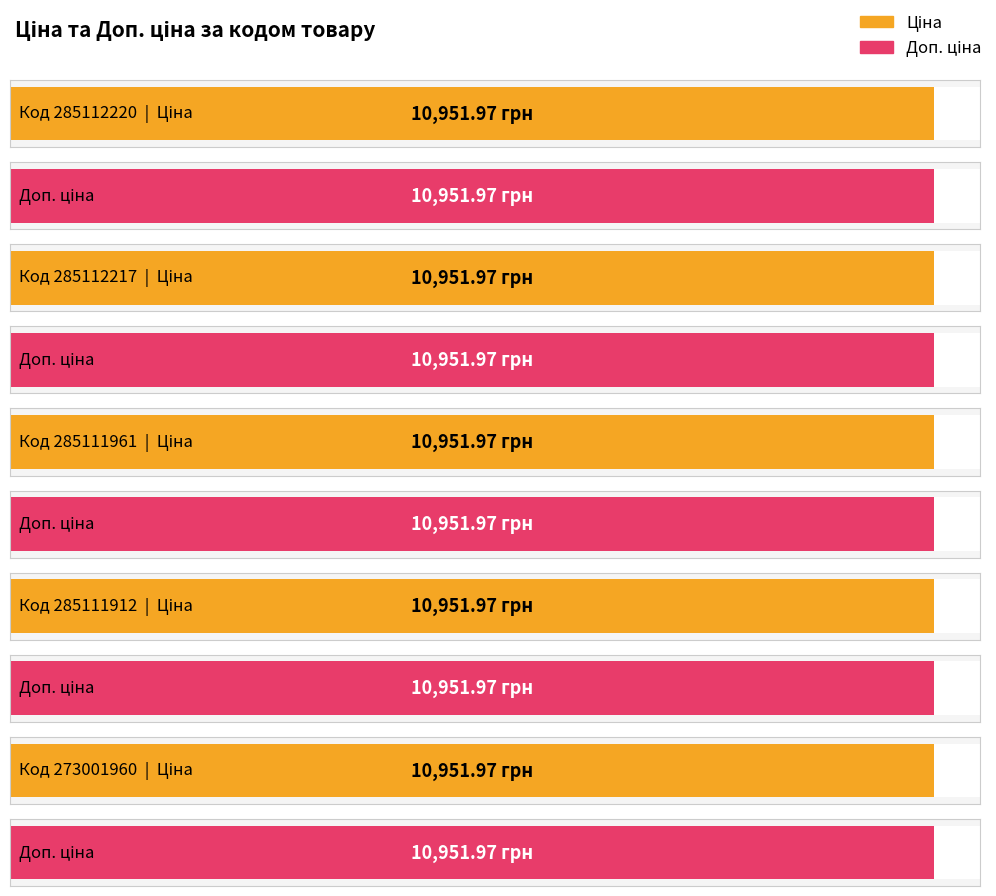

List the series in order of their overall mean, lowest first.

Ціна, Доп. ціна